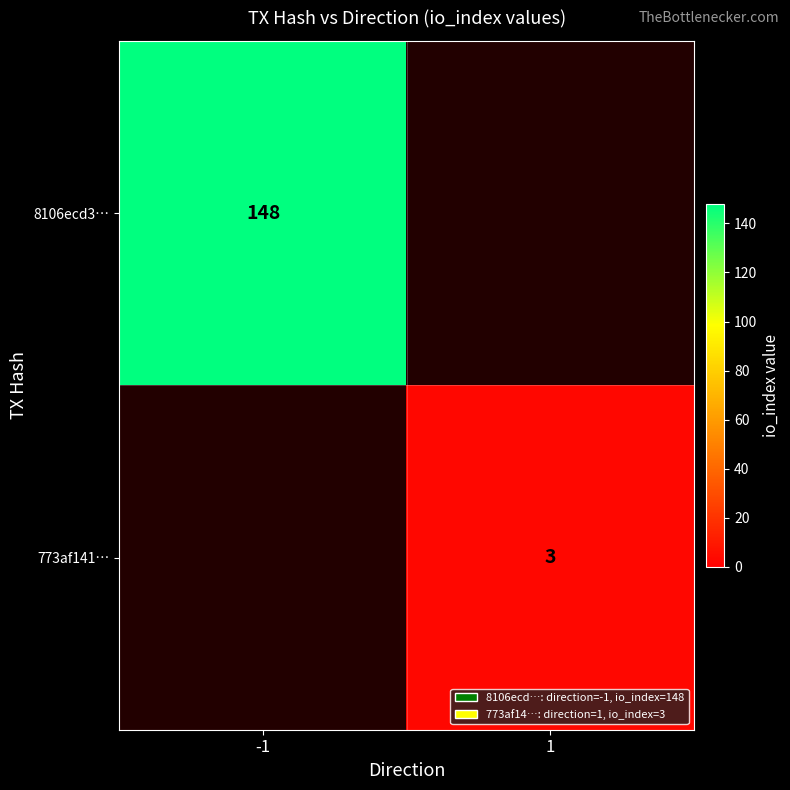

Is the value of 8106ecd3… at -1 greater than the value of 773af141… at 1?

Yes